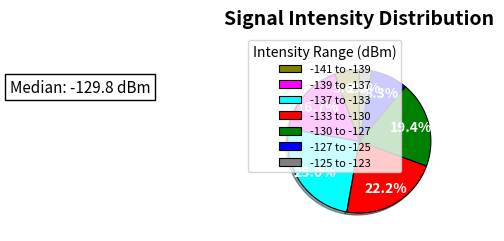

Do -137 to -133 and -141 to -139 together represent more than half of the pie?

No